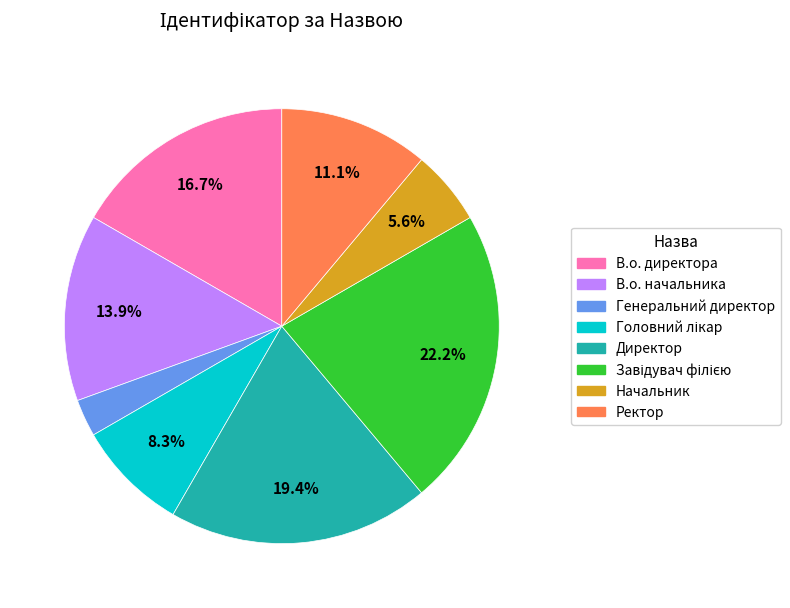

To the nearest percent, what is the average slice percentage?

12%